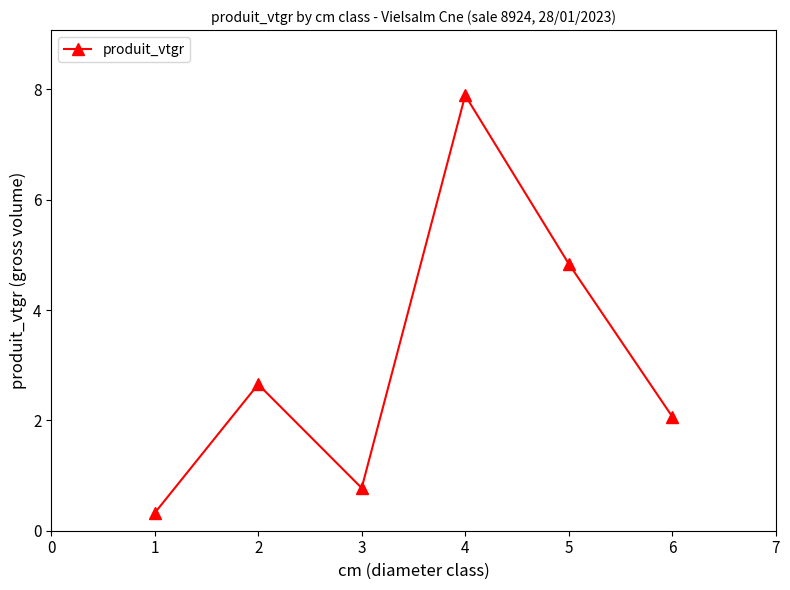

List the labels in order of value, largest first.

4, 5, 2, 6, 3, 1